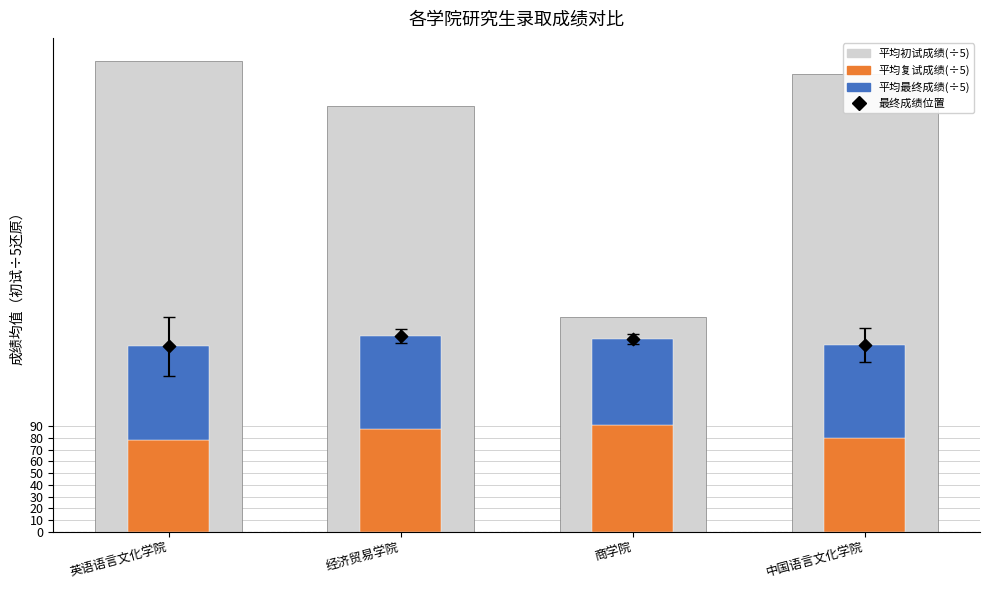

Which series has the largest total across all categories?

平均初试成绩(÷5)